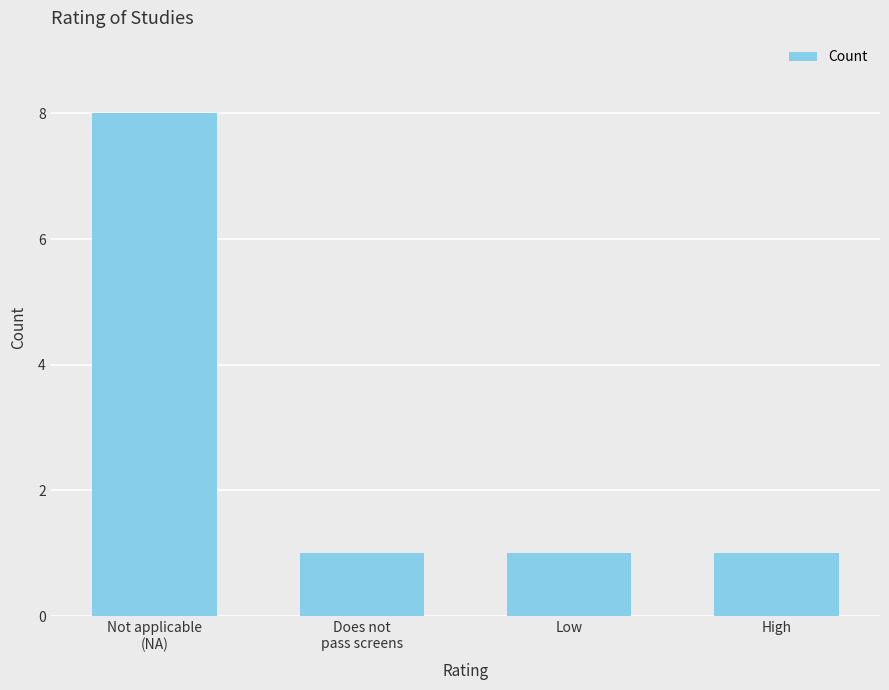

What is the difference between the maximum and minimum values?

7